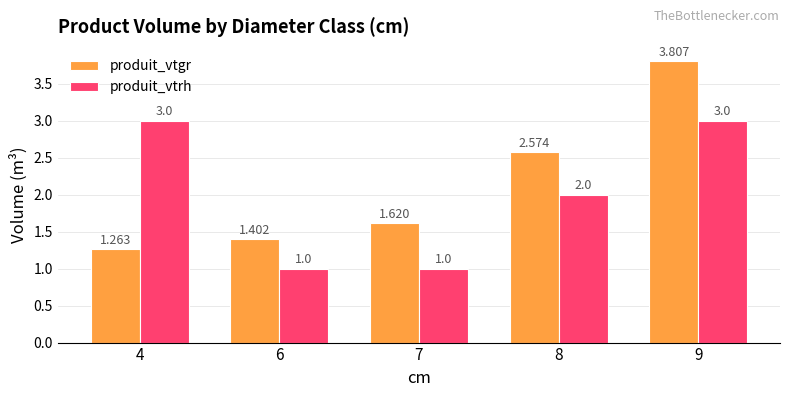

Rank the series at 9 from lowest to highest value.

produit_vtrh, produit_vtgr